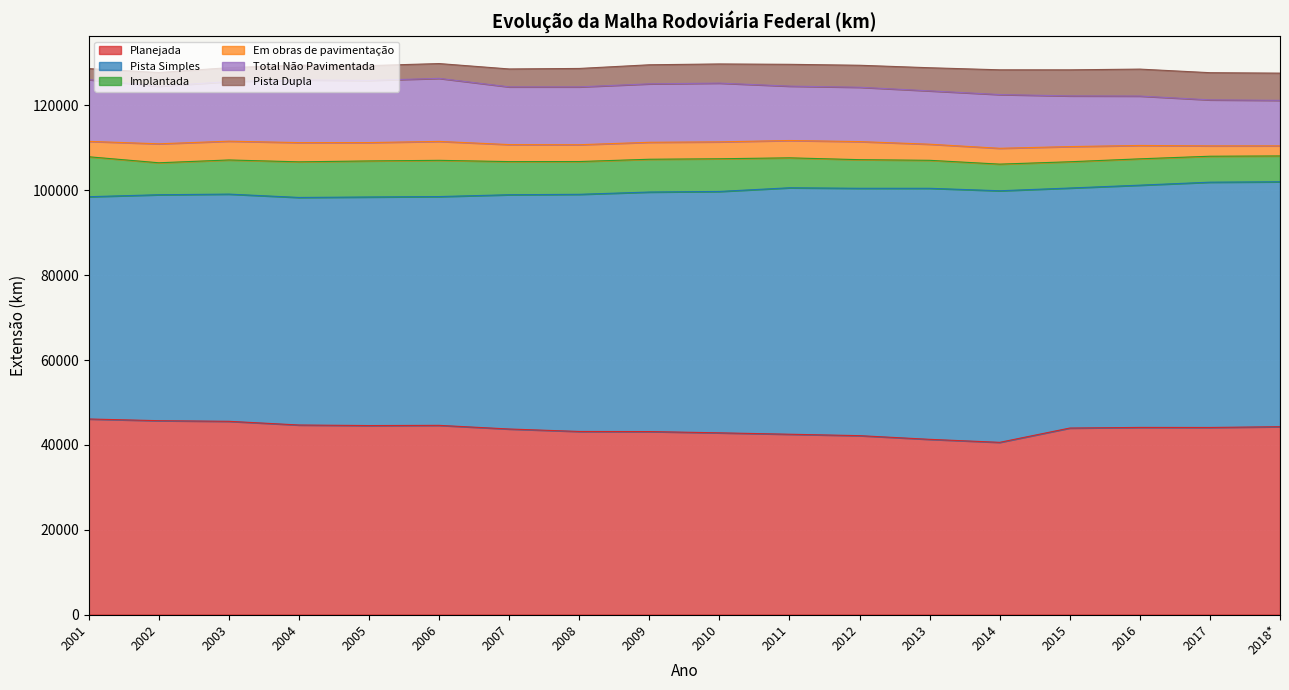

Does the chart display data point markers on the line(s)?

No